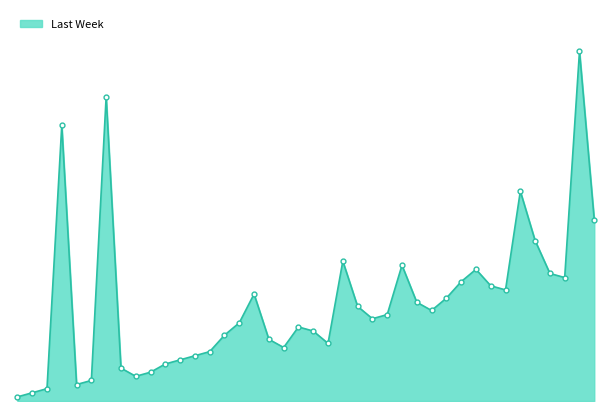

Is this an area chart (filled region under the line)?

Yes